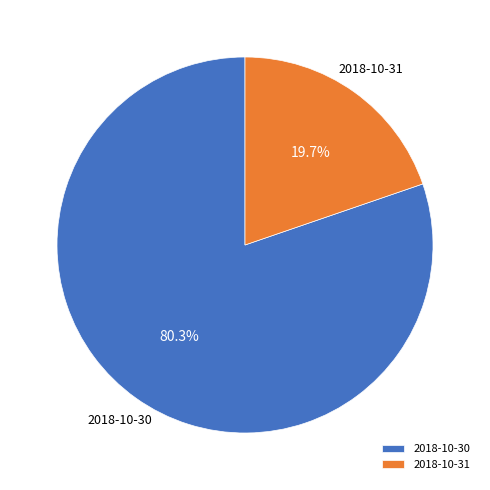

Which slice is the smallest?

2018-10-31